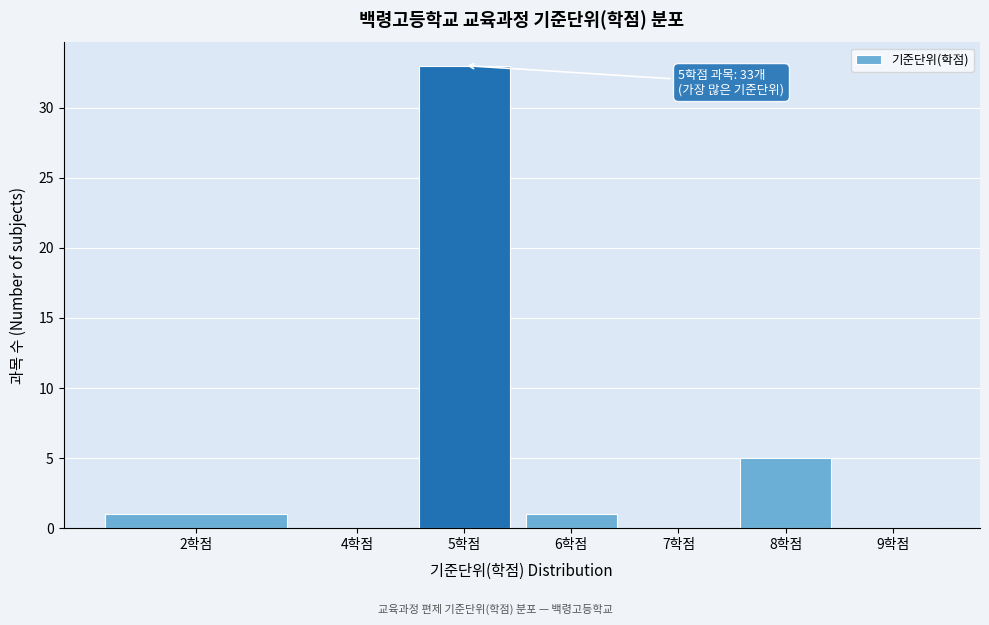

Reading left to right, list all the values displayed in this chart.

2학점=1	4학점=0	5학점=33	6학점=1	7학점=0	8학점=5	9학점=0